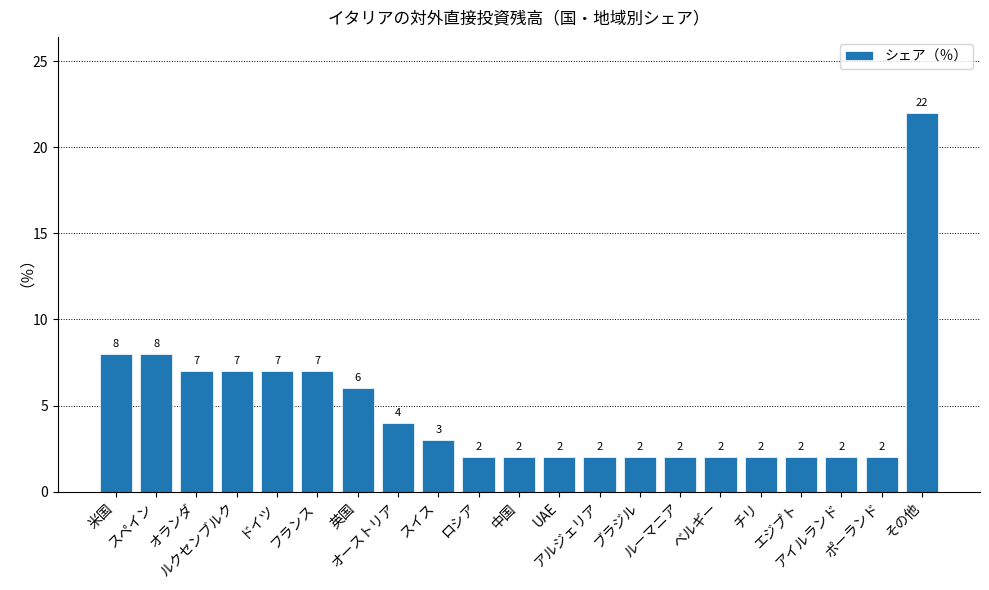

What is the maximum value shown in the chart?

22